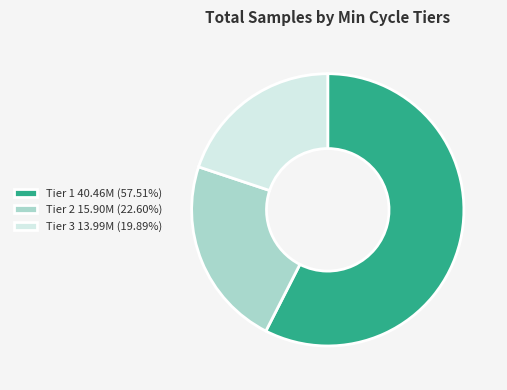

How many slices are in this pie chart?

3